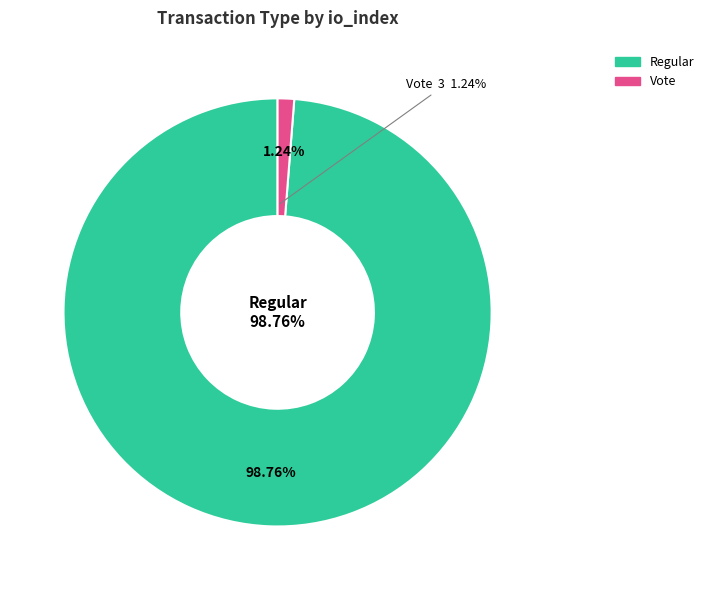

Does any single category account for the majority?

Yes